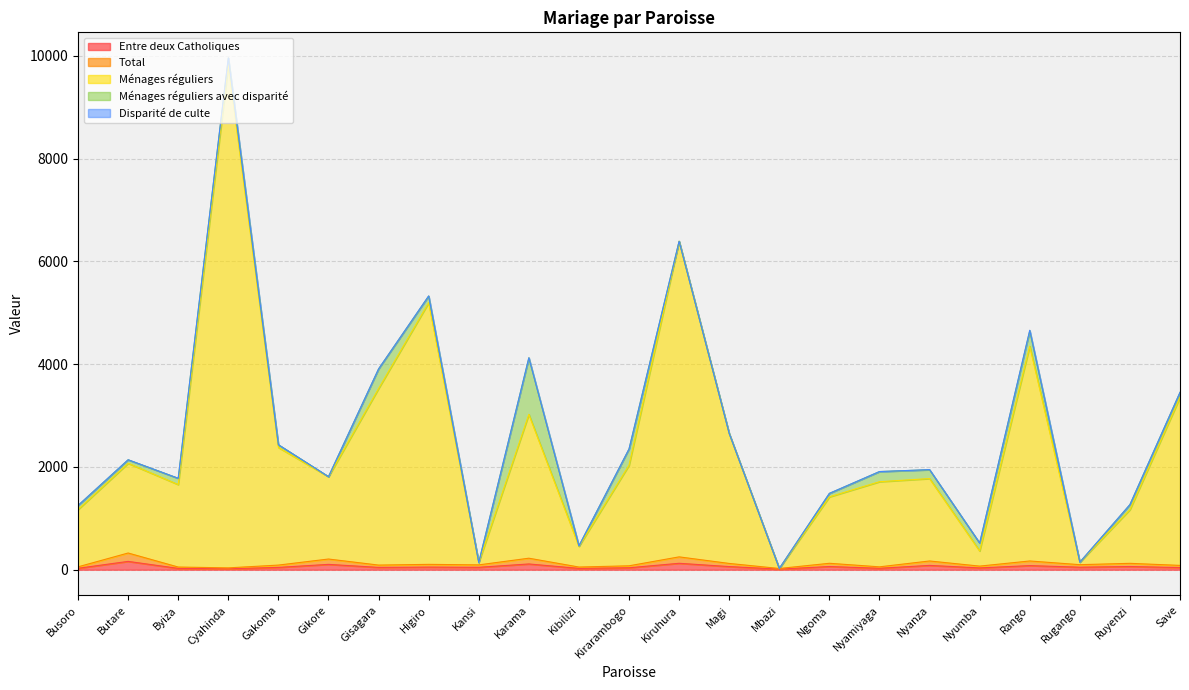

The Total series shows 224 at Karama. True or false?

True